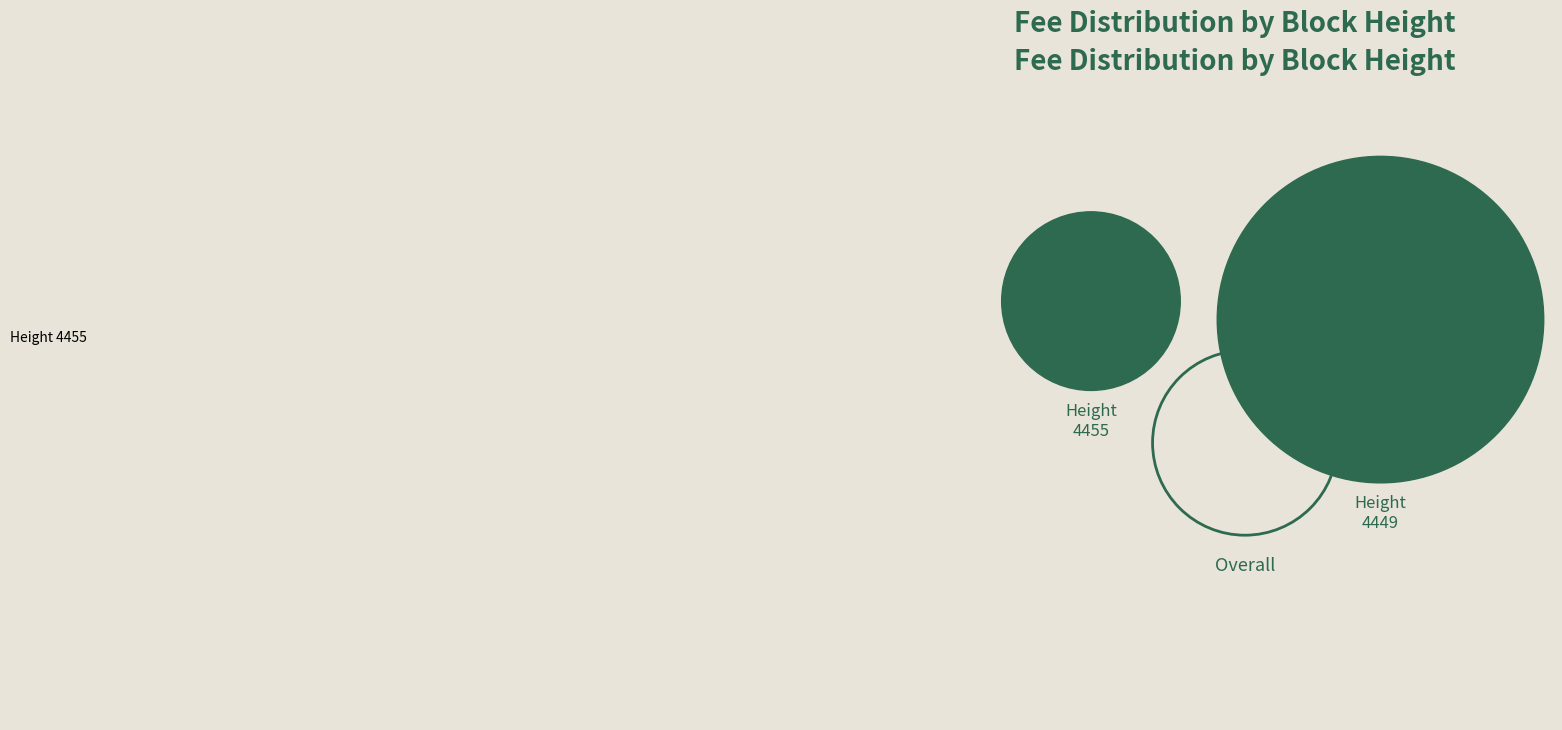

The 4455 slice represents 26% of the pie. True or false?

True